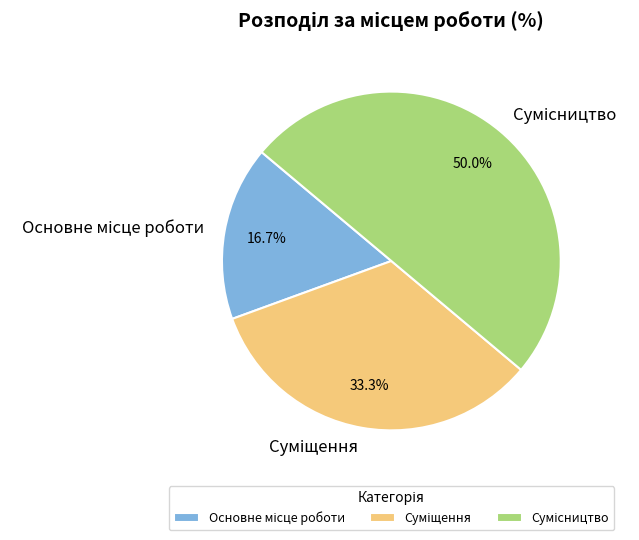

Does any single category account for the majority?

No